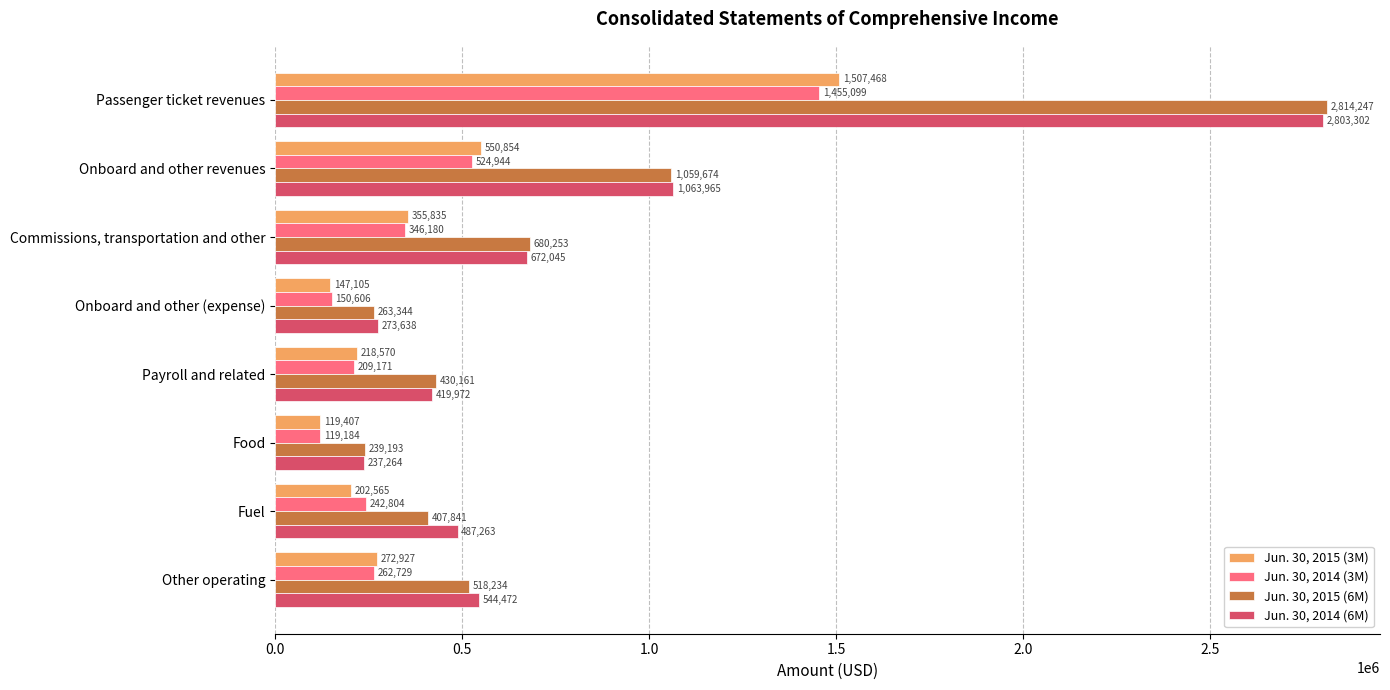

At which label is Jun. 30, 2014 (3M) closest to 787141?

Onboard and other revenues